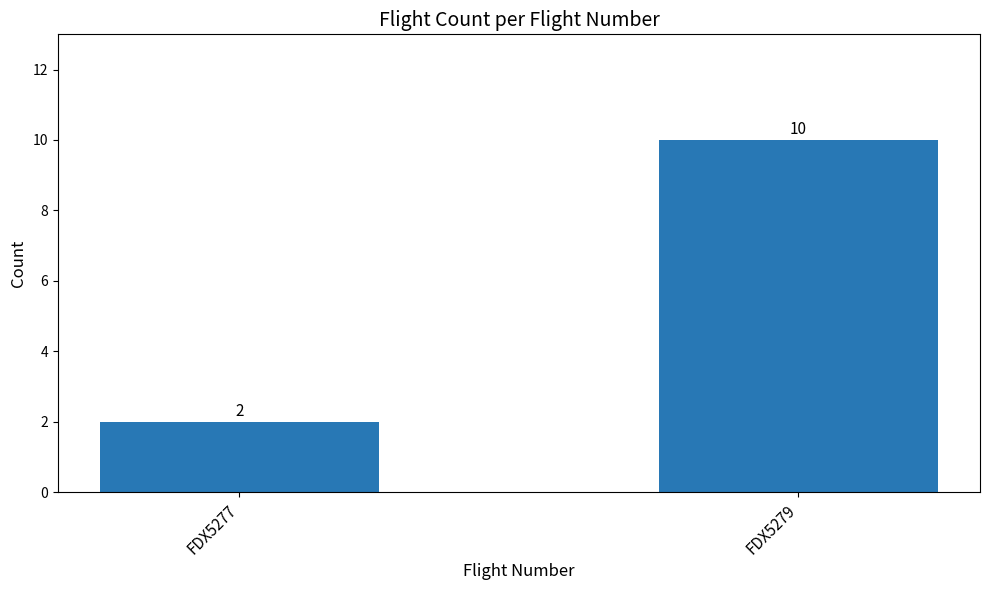

What is the minimum value shown in the chart?

2